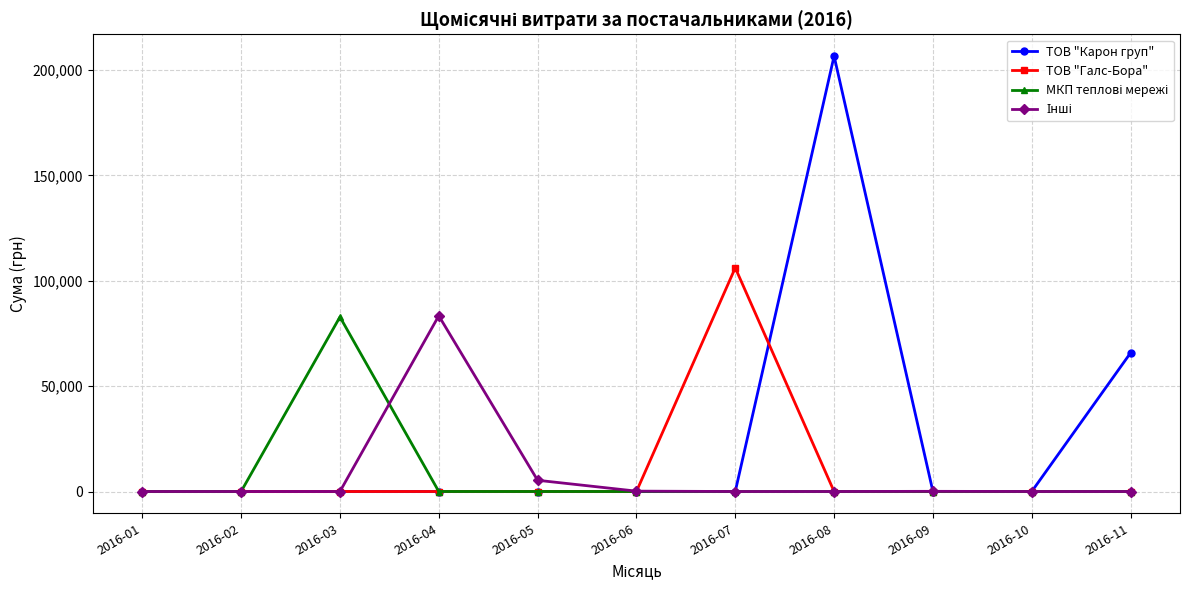

How many lines are shown in the chart?

4